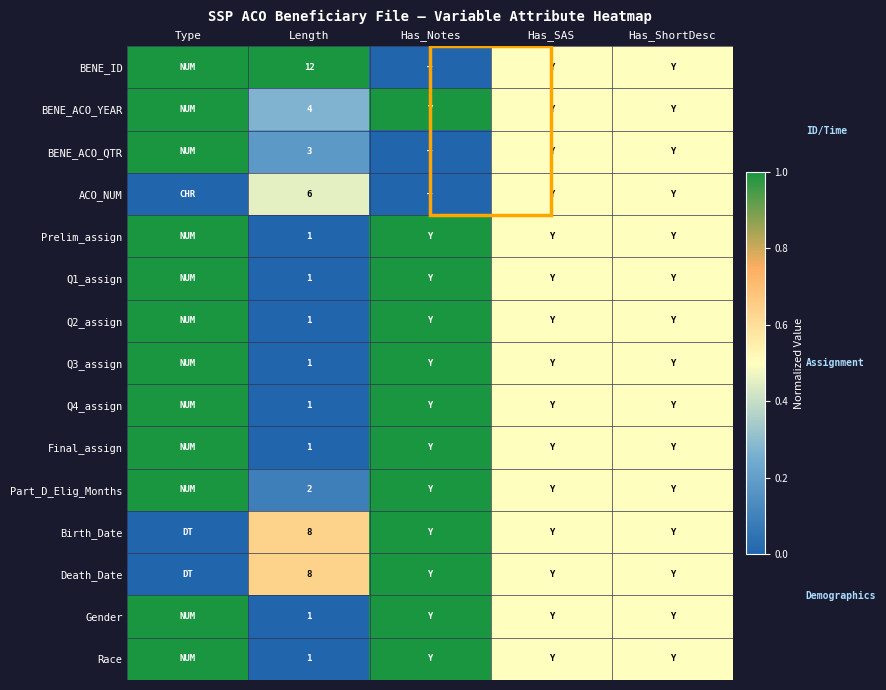

What is the total value across all series at Has_SAS?

7.5